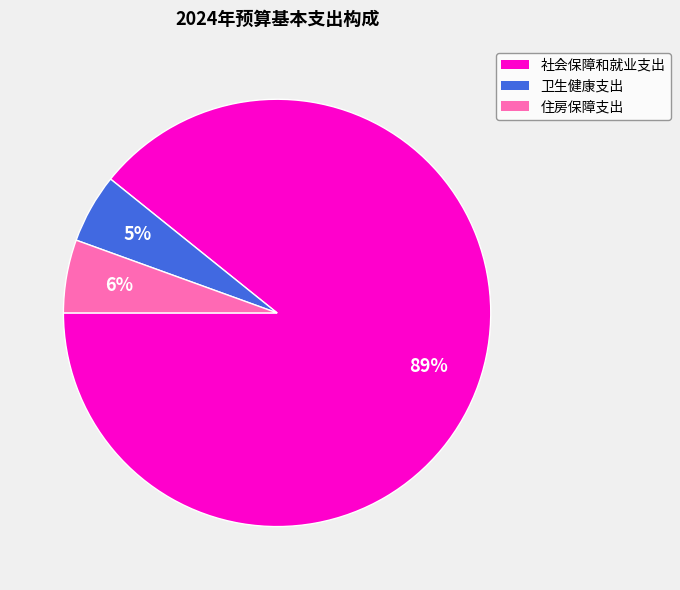

Which slice is the largest?

社会保障和就业支出